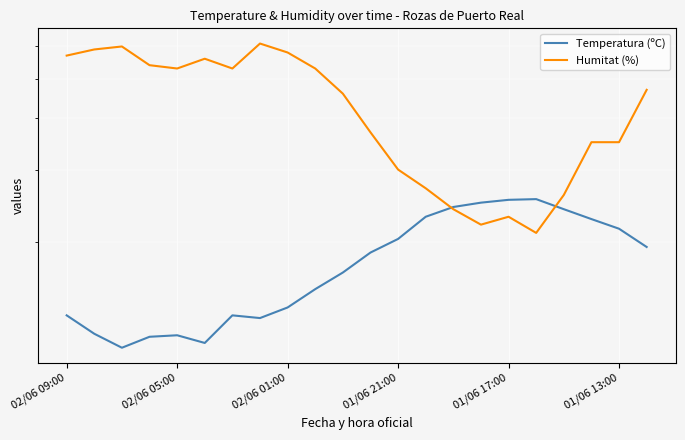

How many values in the Temperatura (ºC) series are below 18?

11